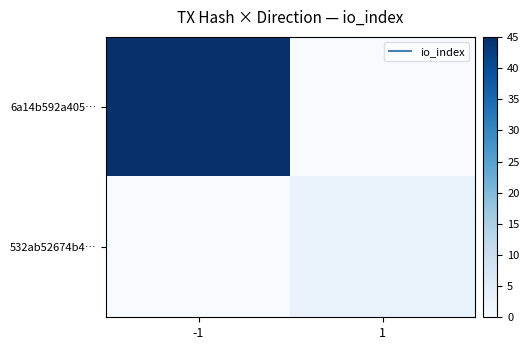

Between -1 and 1, which is larger?

-1